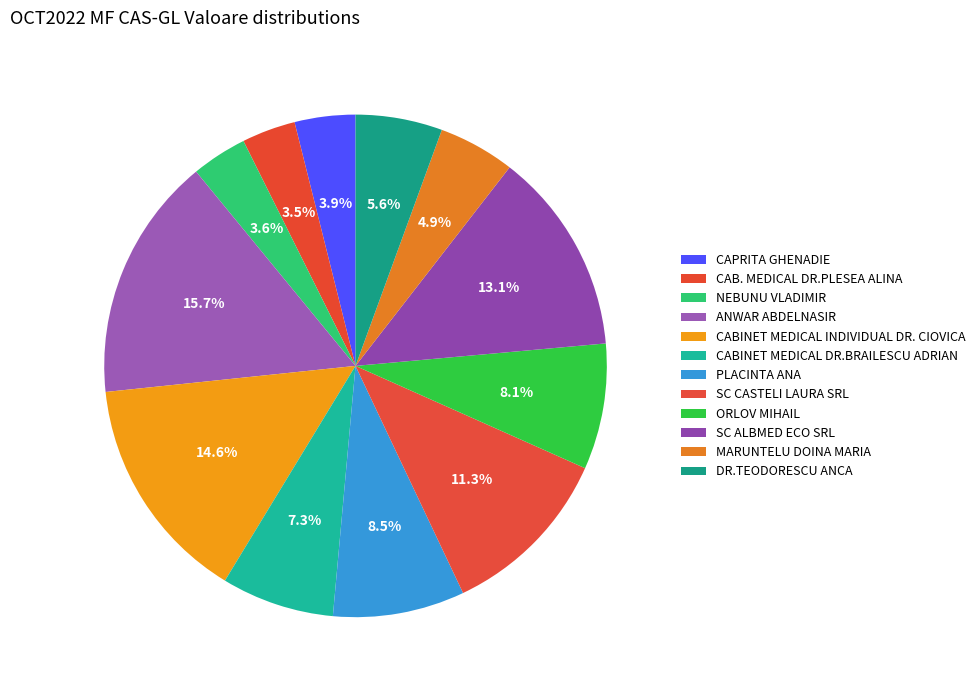

How many slices are in this pie chart?

12